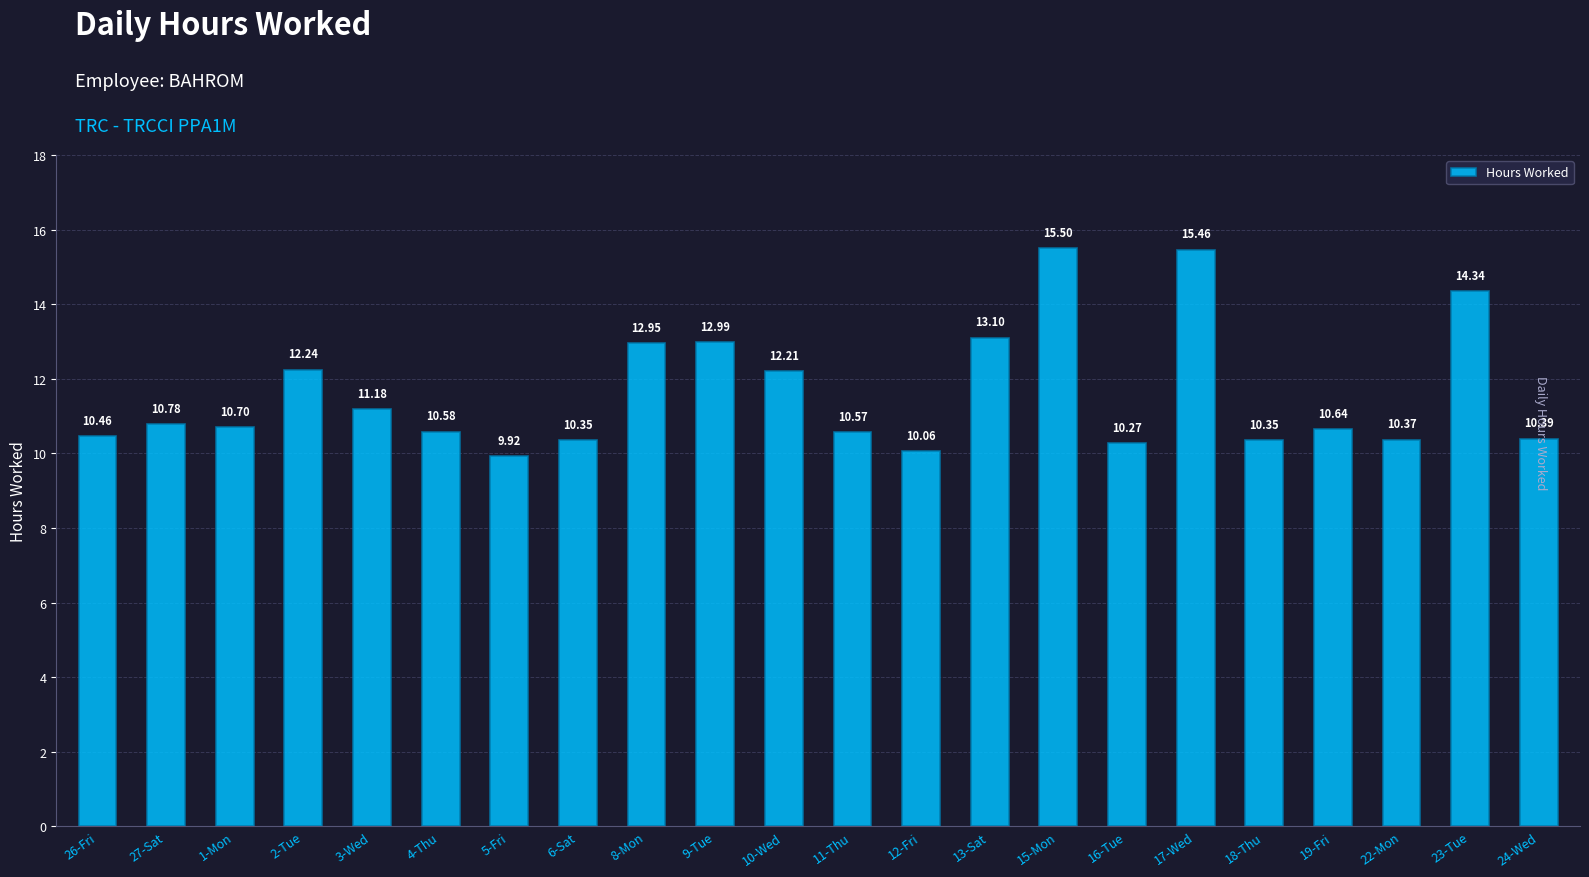

What is the difference between the second highest and minimum values?

5.5